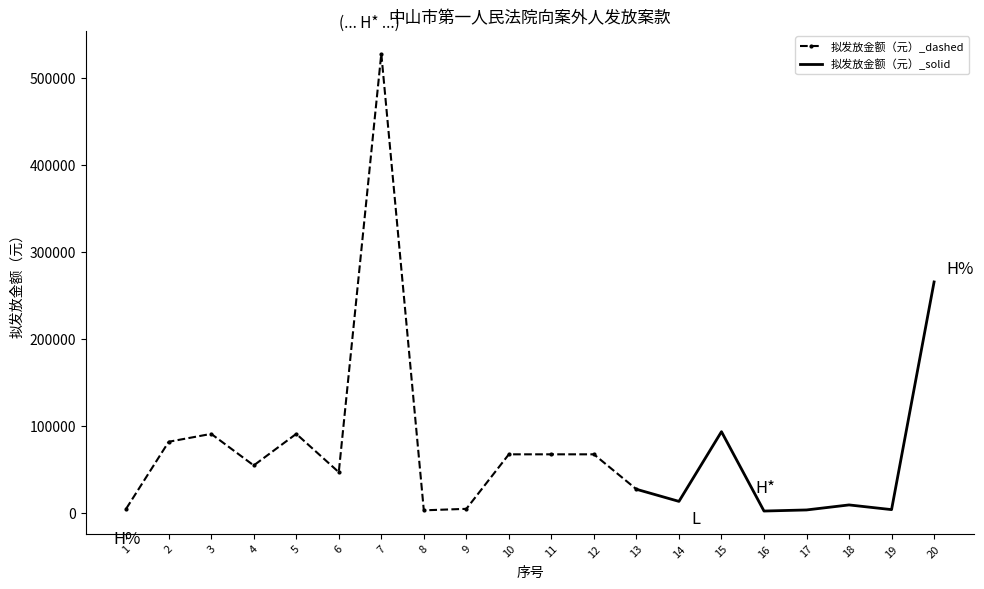

Where is the first local minimum?

4